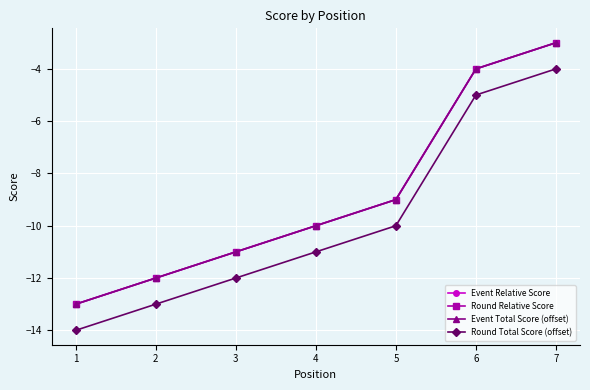

How many Round Total Score (offset) values are between -13 and -5?

5